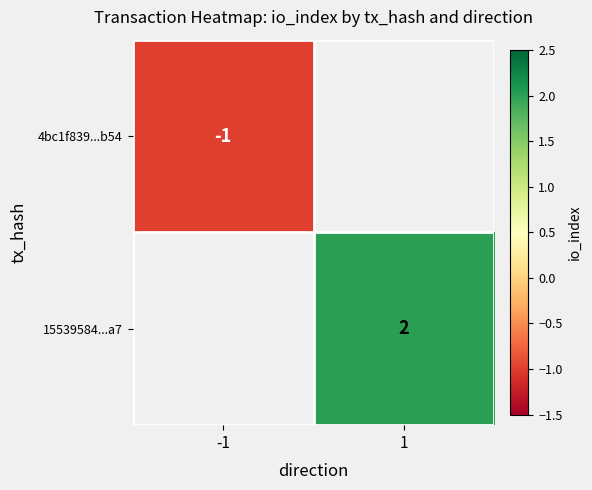

Which category has the highest value across all series?

1